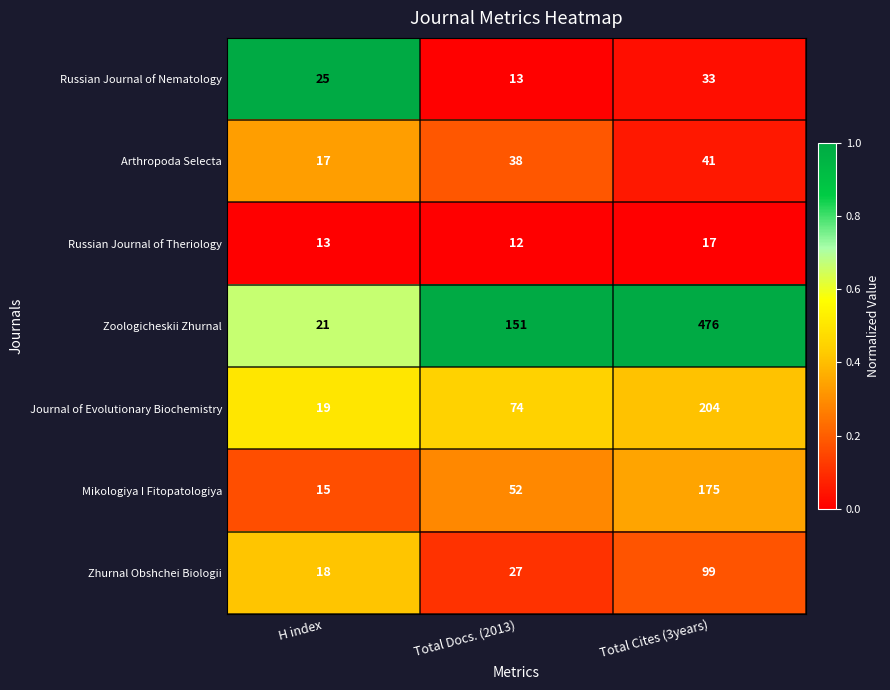

Reading left to right, transcribe all the data shown in this chart.

Russian Journal of Nematology: 25	13	33
Arthropoda Selecta: 17	38	41
Russian Journal of Theriology: 13	12	17
Zoologicheskii Zhurnal: 21	151	476
Journal of Evolutionary Biochemistry: 19	74	204
Mikologiya I Fitopatologiya: 15	52	175
Zhurnal Obshchei Biologii: 18	27	99